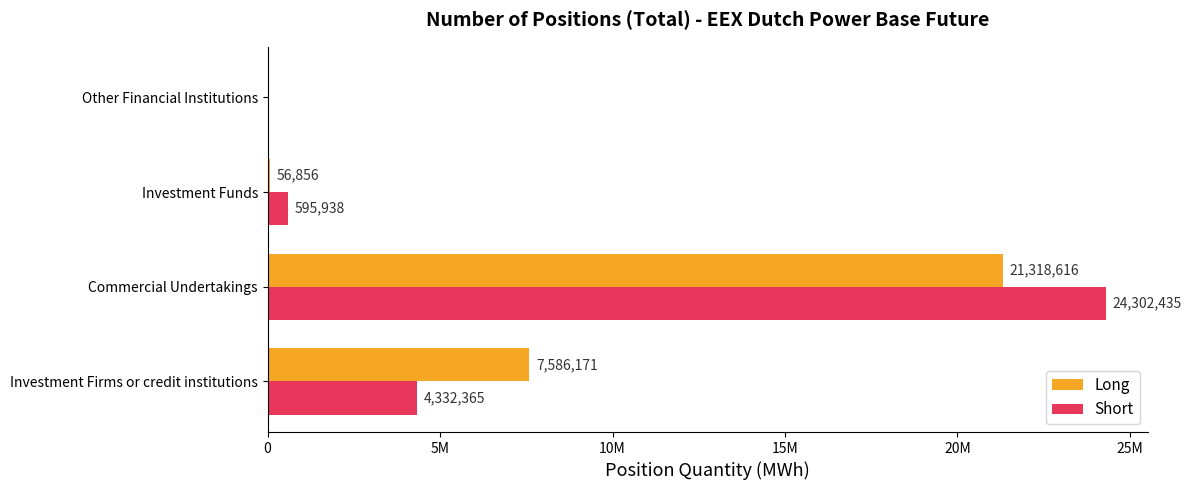

At which category is the sum across all series the highest?

Commercial Undertakings